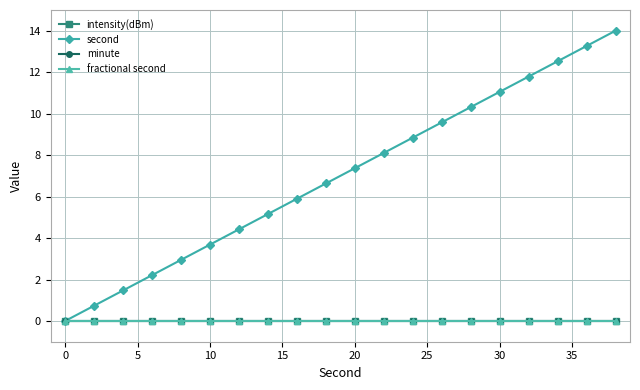

Rank the series by their maximum value, from highest to lowest.

second, intensity(dBm), minute, fractional second